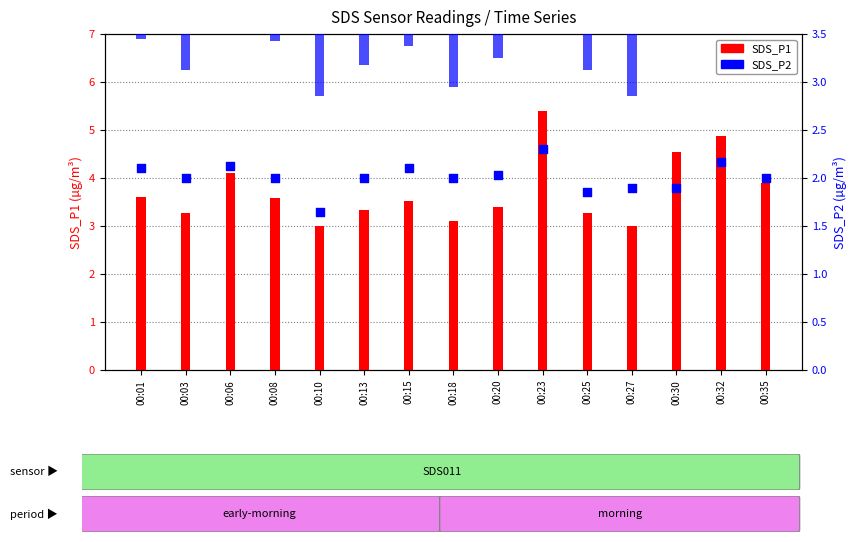

At which category is the sum across all series the highest?

00:23